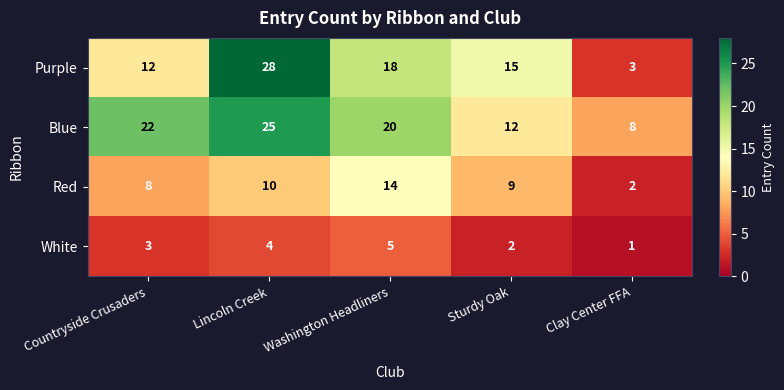

What is the total value across all series at Countryside Crusaders?

45